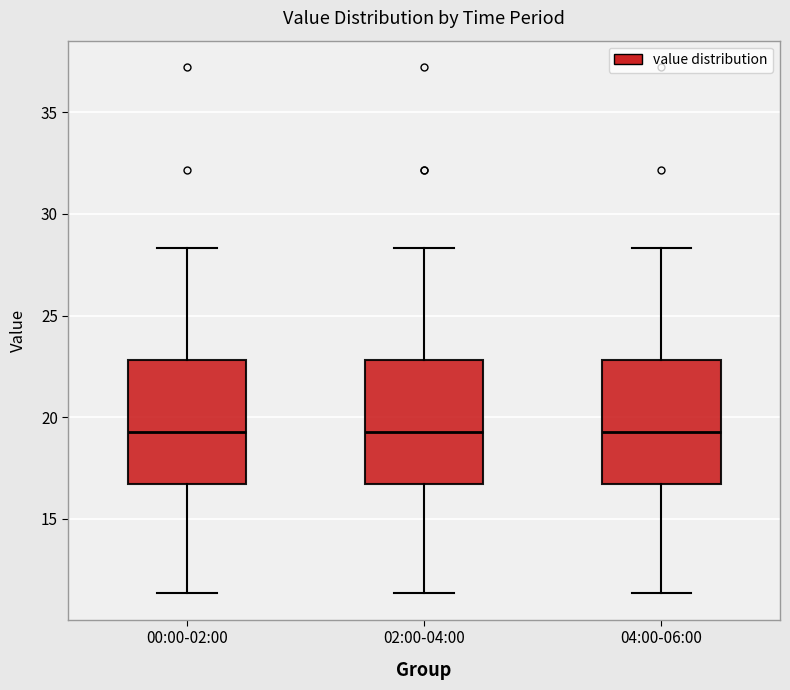

Where does the median line of the box for 04:00-06:00 sit on the y-axis? The values are not printed on the chart, so give them approximately, as read against the axis.

19.5